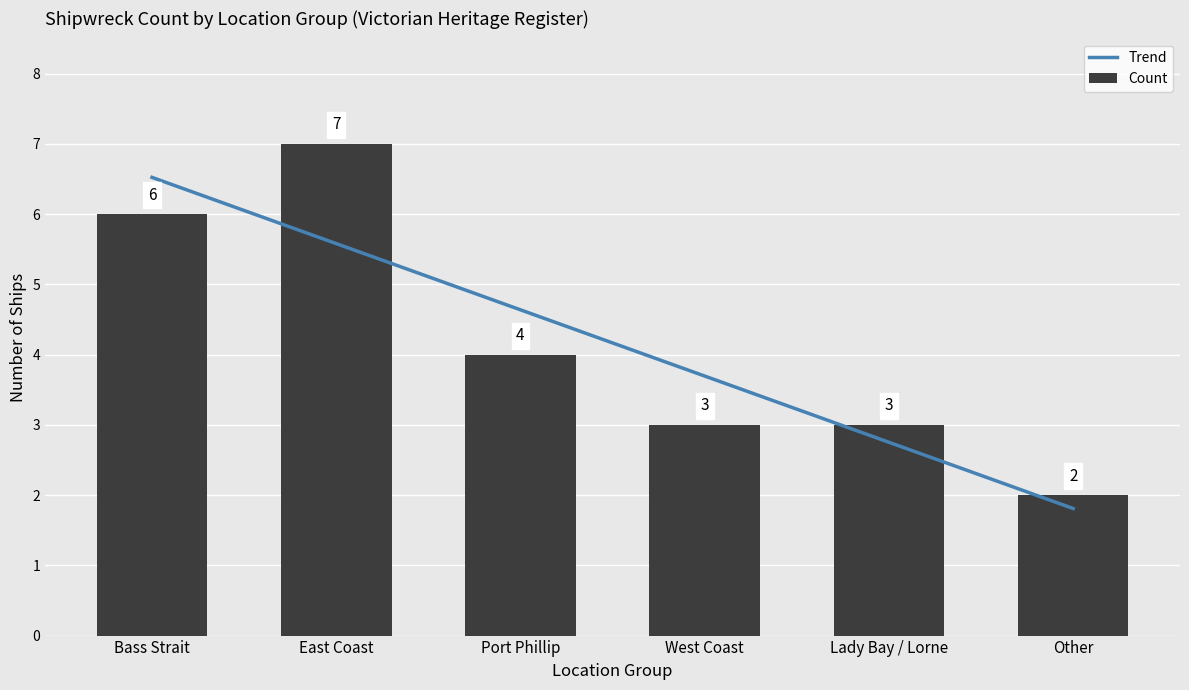

Which category has the lowest value in the Trend series?

Other